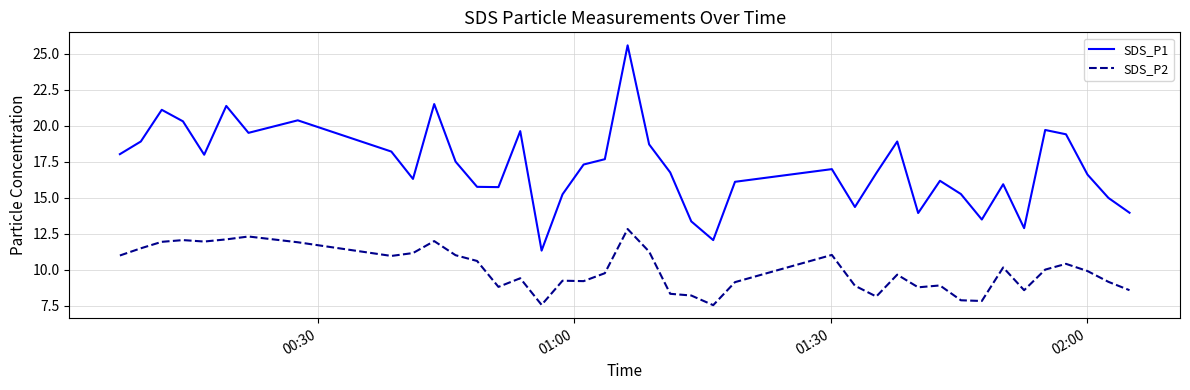

What is the average value of the SDS_P1 series?

17.1